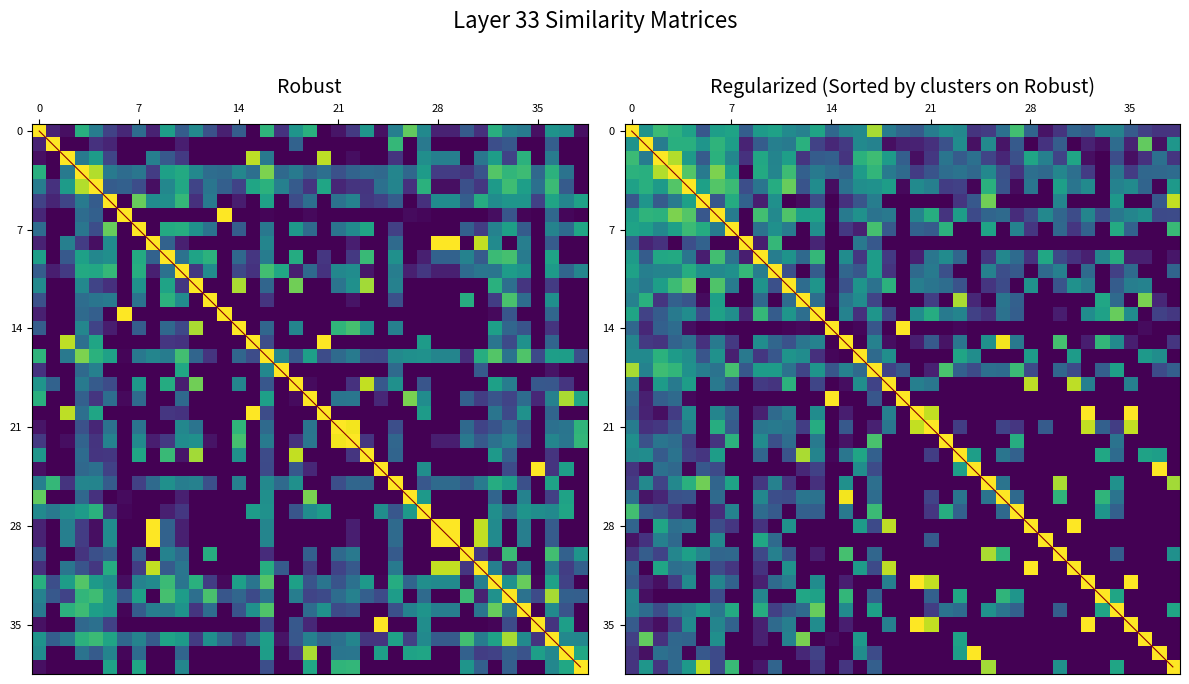

What is the difference between the highest and lowest values at 7?

1.0